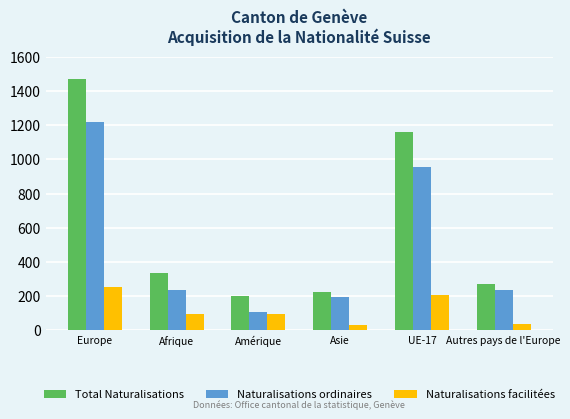

What is the spread (max minus min) of values at Afrique?

235